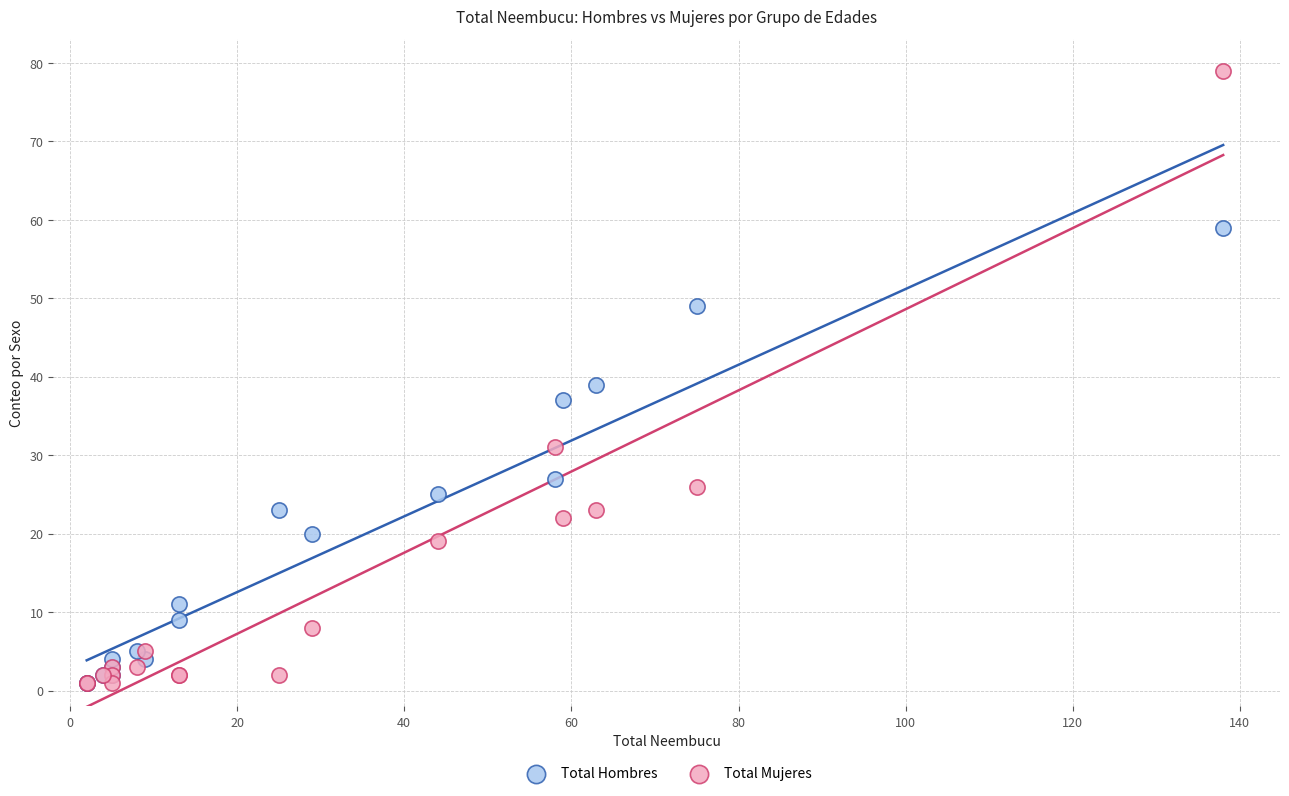

Which series has the largest Y range (max minus min)?

Total Mujeres